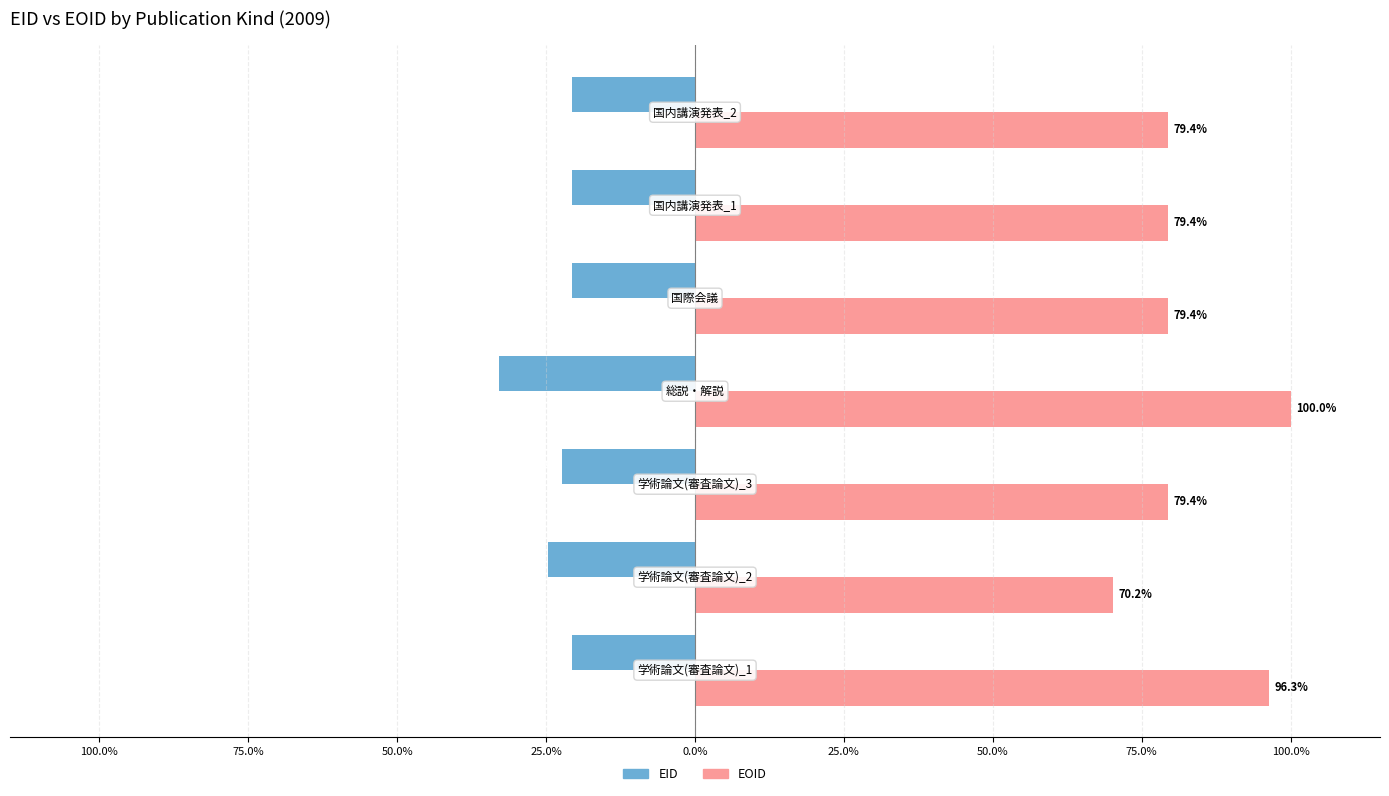

What are all the series names shown in the legend?

EID, EOID